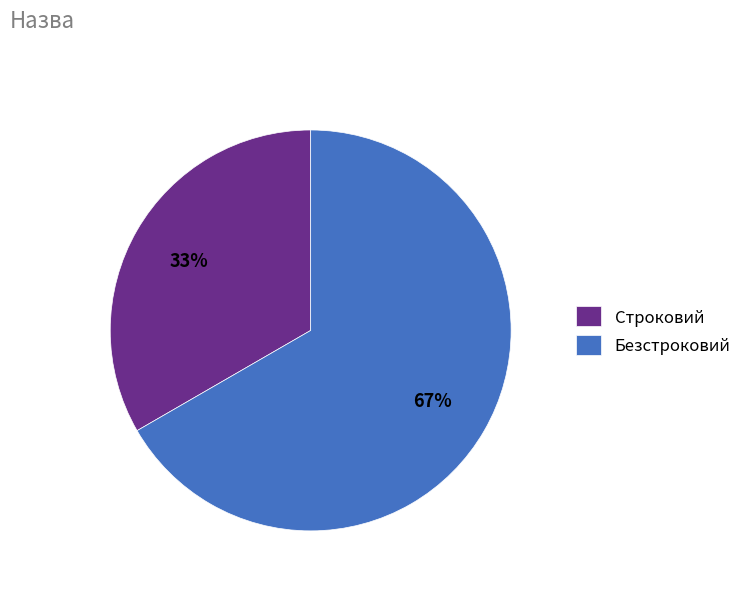

Is the sum of Безстроковий and Строковий greater than half?

Yes